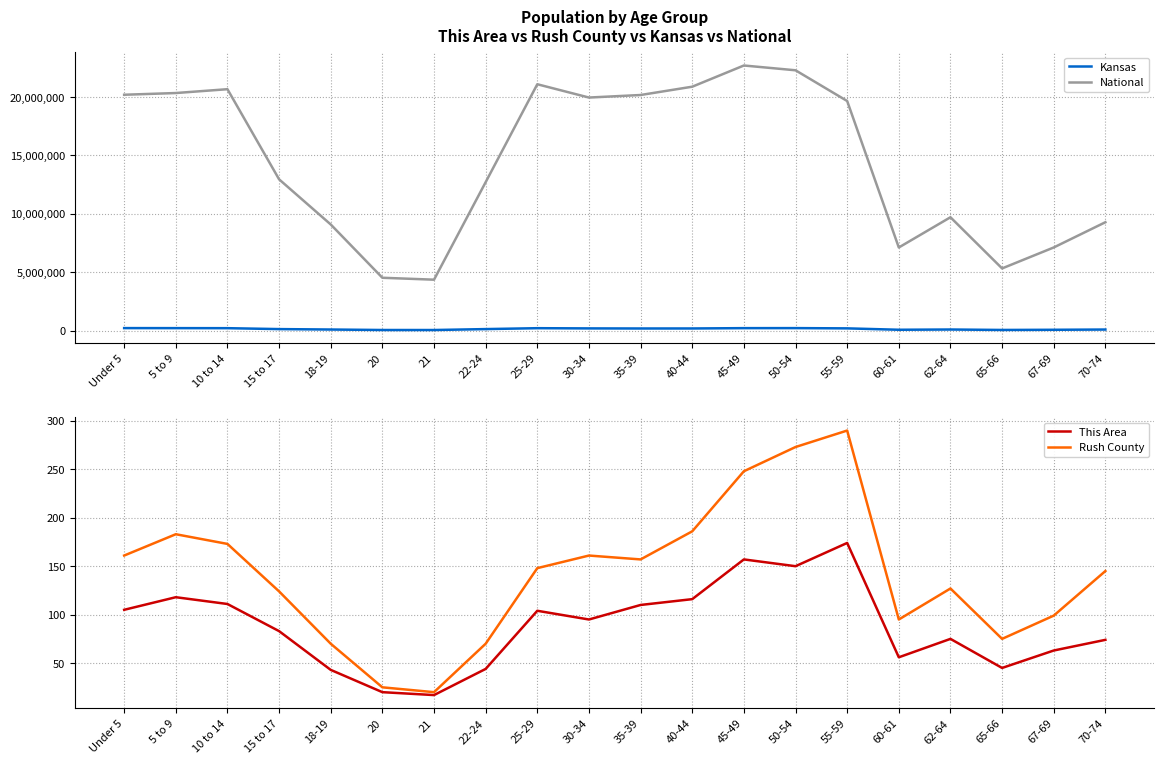

What is the value of the Rush County point at the 17th from the left?

127